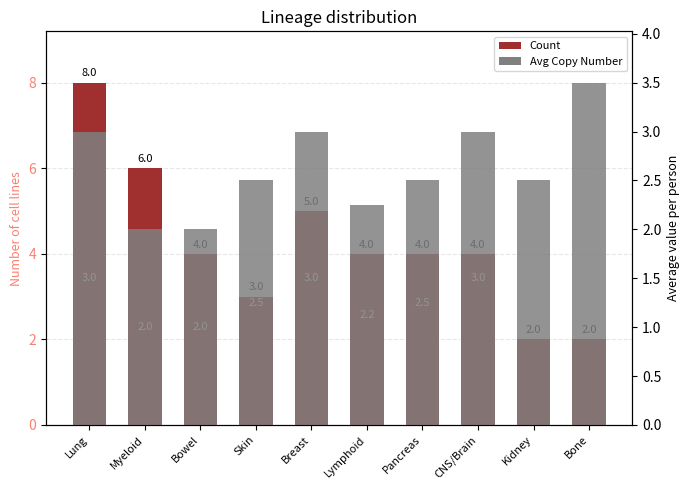

What is the spread (max minus min) of values at Lung?

1.1